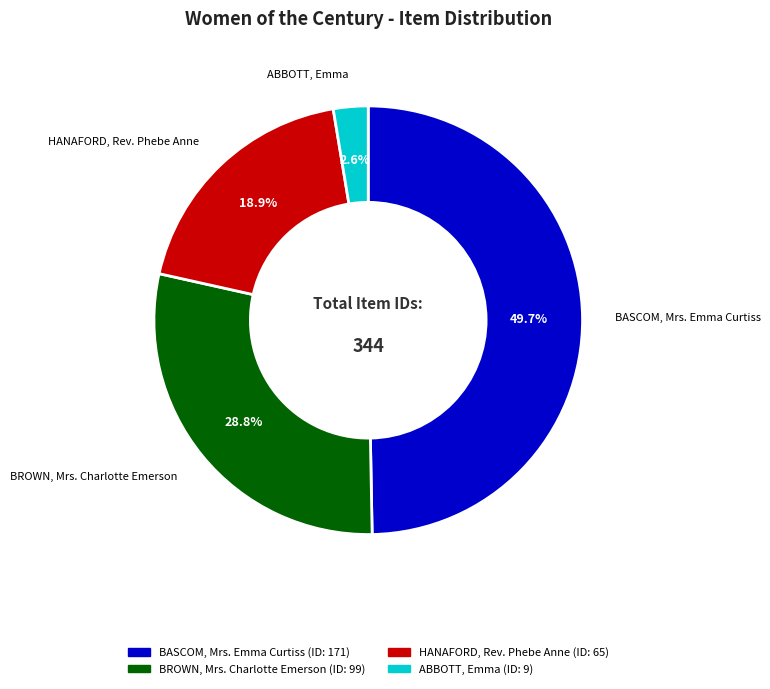

Is it true that HANAFORD, Rev. Phebe Anne is 19% of the pie?

True